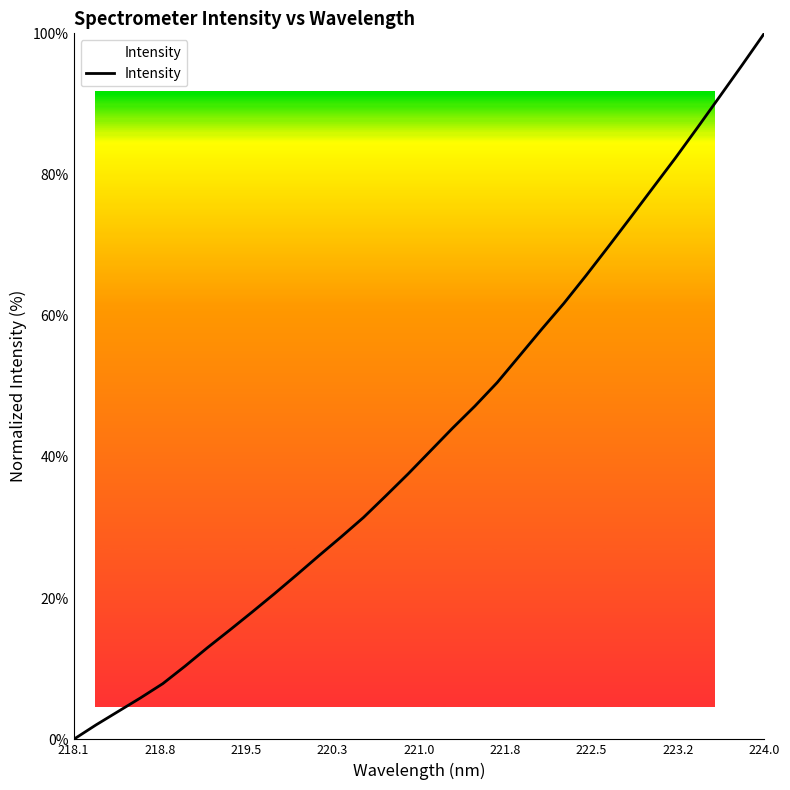

What is the difference between the maximum and minimum values?

100.0